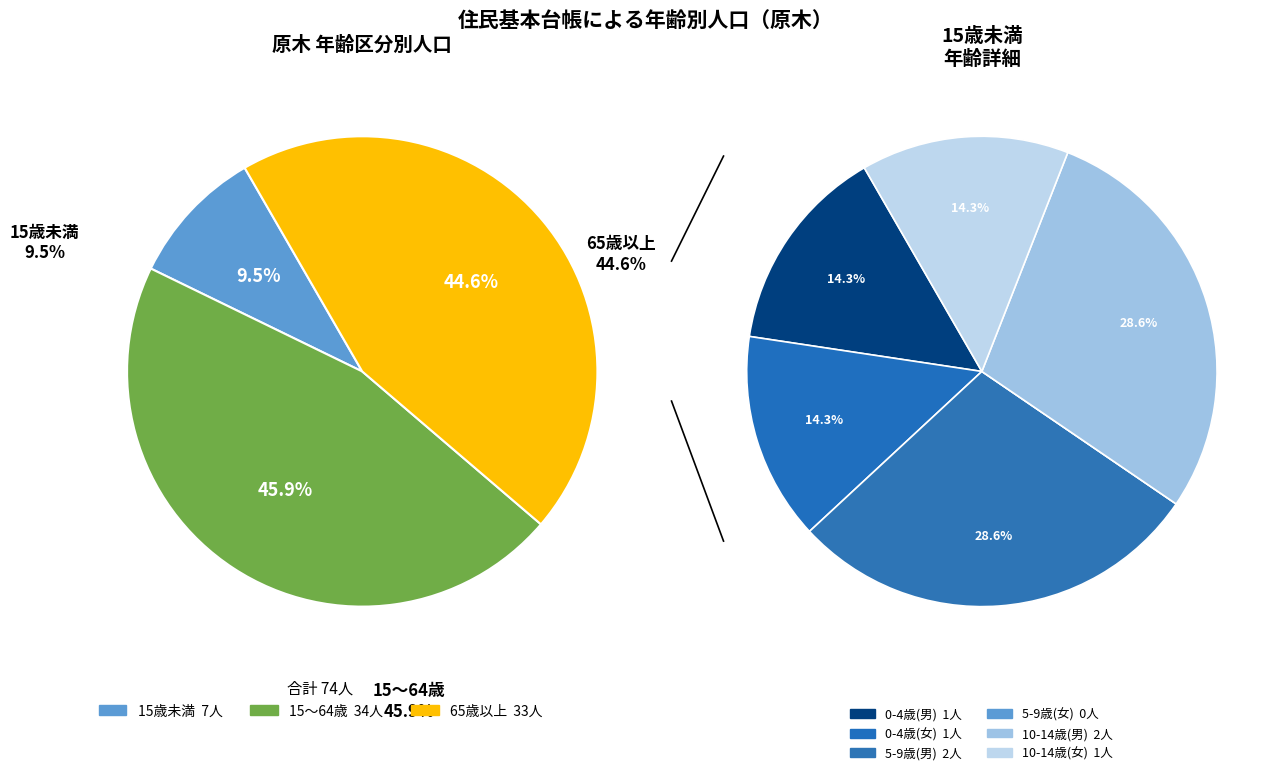

Is there any slice that represents more than half of the pie?

No